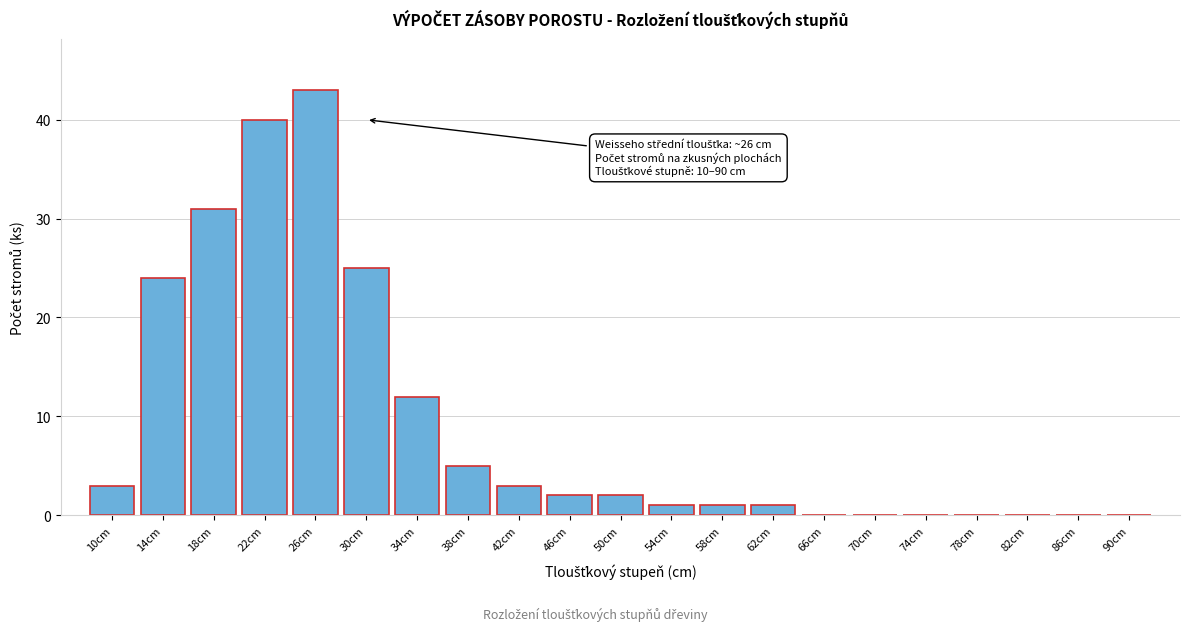

Reading left to right, what are all the values shown in this chart?

10cm=3	14cm=24	18cm=31	22cm=40	26cm=43	30cm=25	34cm=12	38cm=5	42cm=3	46cm=2	50cm=2	54cm=1	58cm=1	62cm=1	66cm=0	70cm=0	74cm=0	78cm=0	82cm=0	86cm=0	90cm=0